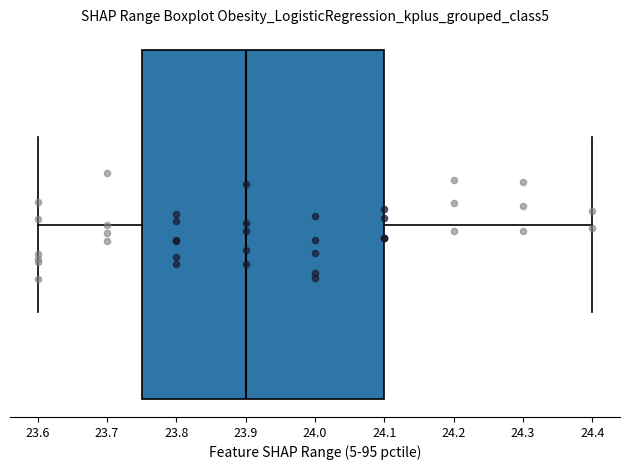

Read this box plot against the x-axis: the position of the median line, the range covered by the box, and the ends of both whiskers. The values are not printed on the chart, so give them approximately, as read against the axis.

median 23.90, box 23.75 to 24.10, whiskers 23.60 to 24.40